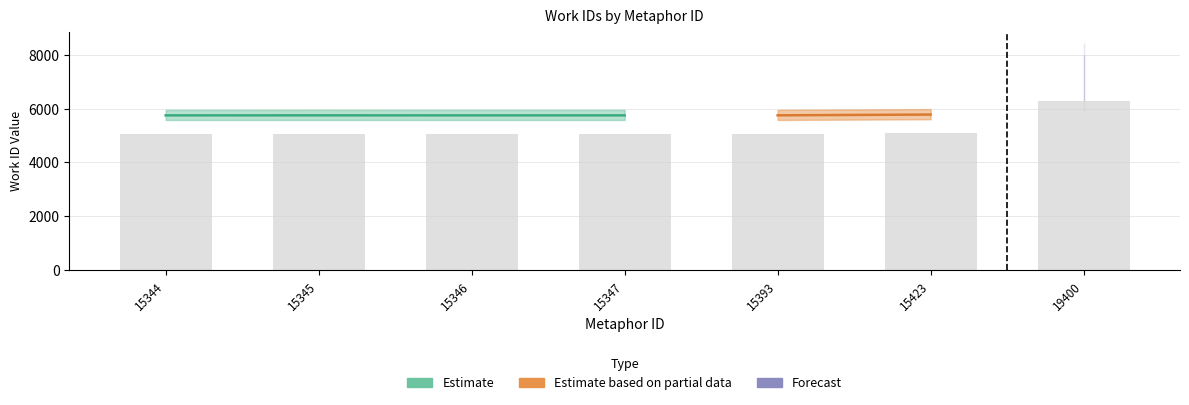

Reading right to left, extract all data points from this chart.

6289.4	5084.6	5059.1	5058.2	5058.2	5059.1	5058.2